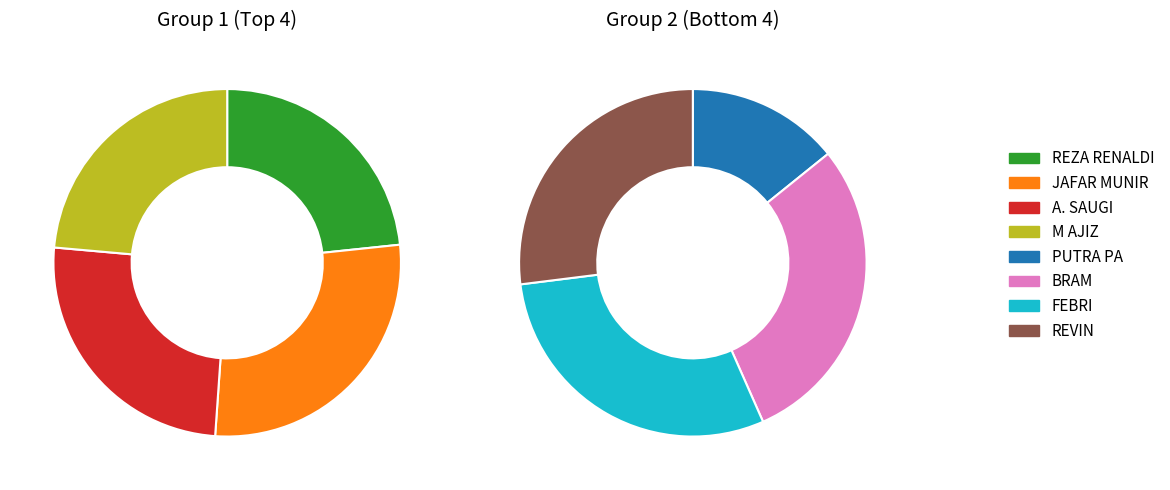

How many slices are in this pie chart?

8